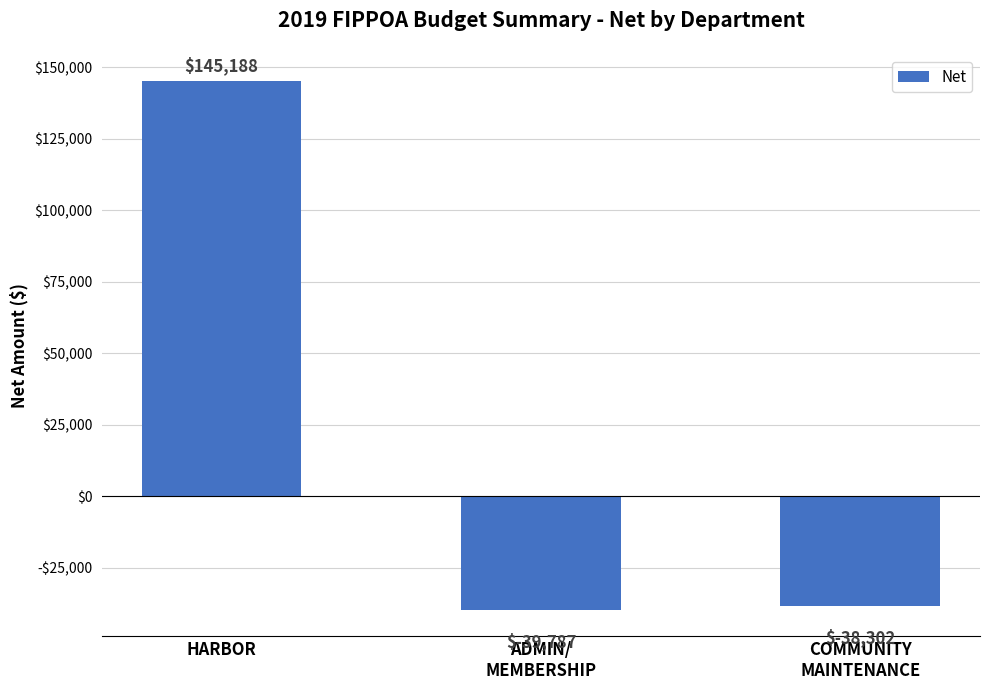

Are the bars horizontal?

No